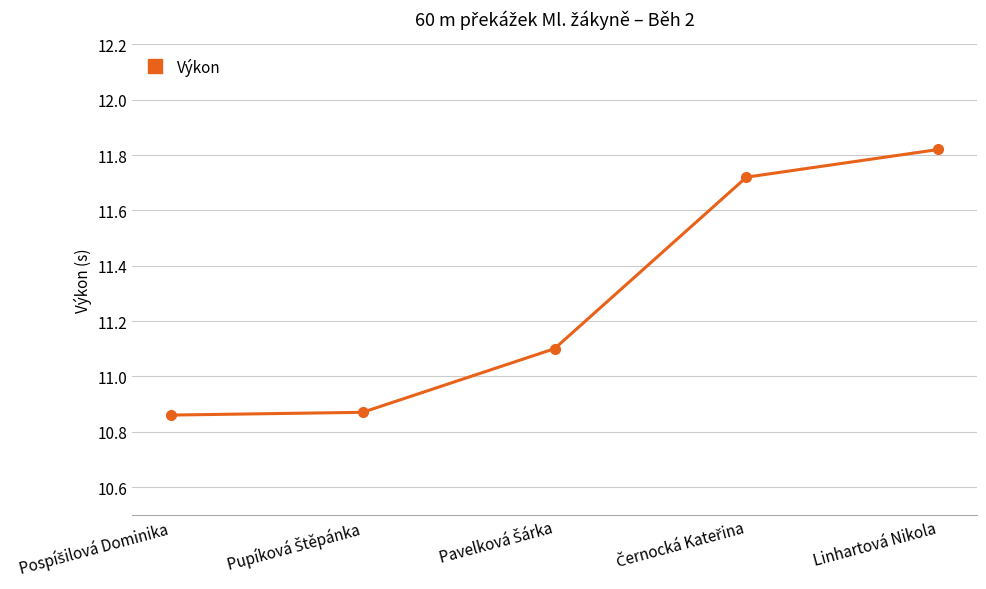

What is the difference between the second highest and minimum values?

0.9